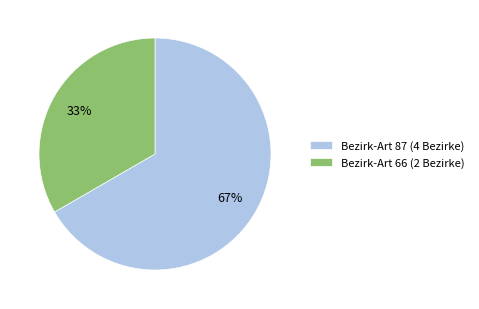

What is the smallest slice in the pie chart?

Bezirk-Art 66